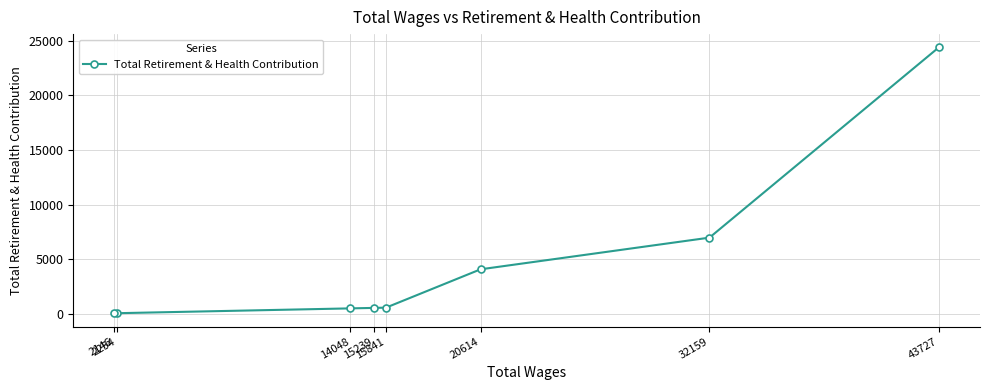

What is the maximum value shown in the chart?

24375